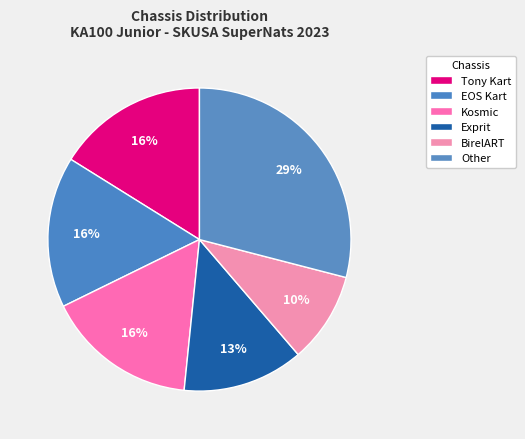

To the nearest percent, what is the difference between the EOS Kart and Kosmic slice percentages?

0%